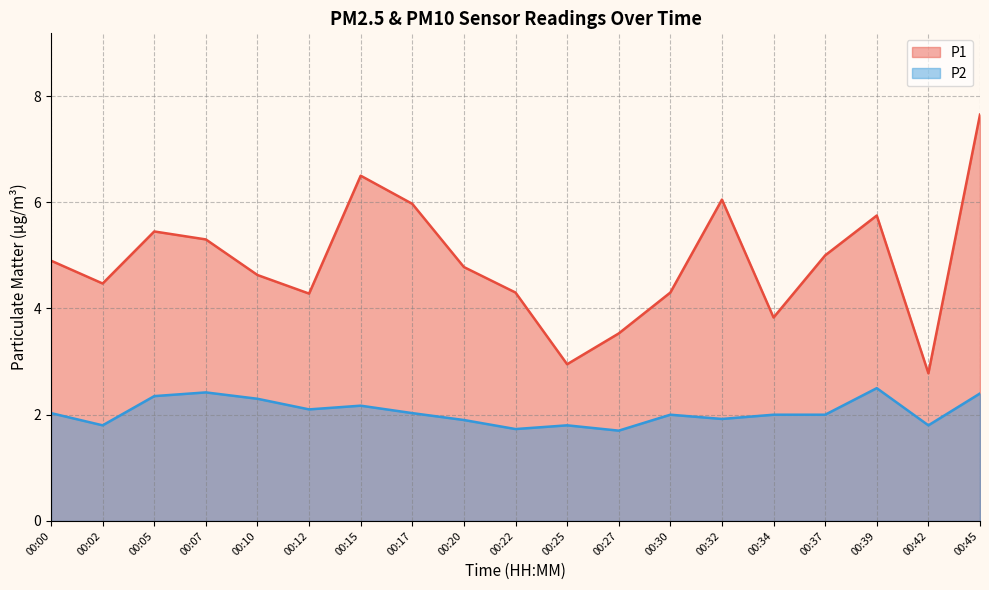

How many lines are shown in the chart?

2